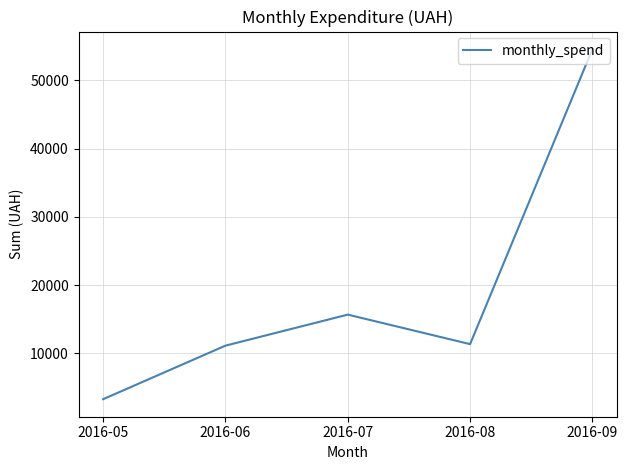

True or false: the data shows 6830.2 at 2016-08.

False